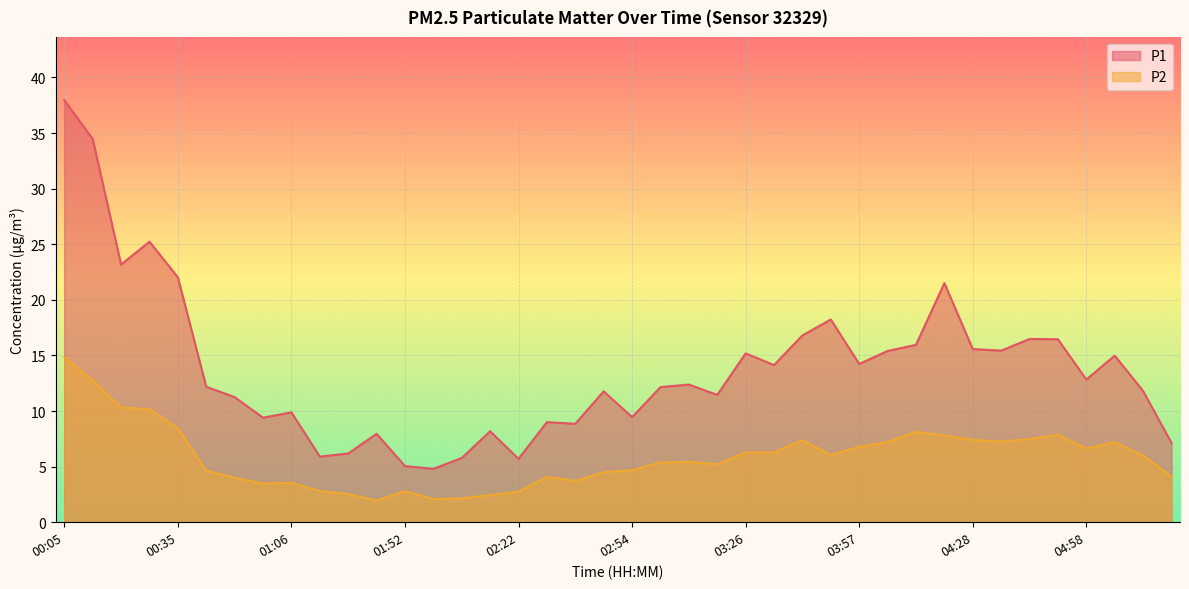

Reading left to right, what are all the values shown in this chart?

P1: 00:05=38.0	00:13=34.5	00:20=23.2	00:28=25.2	00:35=22.0	00:43=12.2	00:50=11.2	00:58=9.4	01:06=9.9	01:21=5.9	01:28=6.2	01:36=8.0	01:52=5.0	01:59=4.8	02:07=5.8	02:15=8.2	02:22=5.7	02:31=9.0	02:39=8.8	02:46=11.8	02:54=9.4	03:02=12.2	03:10=12.4	03:18=11.4	03:26=15.2	03:34=14.1	03:42=16.8	03:50=18.2	03:57=14.2	04:05=15.4	04:13=15.9	04:20=21.5	04:28=15.6	04:36=15.4	04:43=16.5	04:51=16.4	04:58=12.8	05:06=15.0	05:14=11.8	05:21=7.1
P2: 00:05=14.8	00:13=12.8	00:20=10.3	00:28=10.2	00:35=8.4	00:43=4.7	00:50=4.0	00:58=3.5	01:06=3.5	01:21=2.8	01:28=2.5	01:36=1.9	01:52=2.8	01:59=2.1	02:07=2.1	02:15=2.5	02:22=2.8	02:31=4.1	02:39=3.7	02:46=4.5	02:54=4.7	03:02=5.4	03:10=5.4	03:18=5.2	03:26=6.3	03:34=6.3	03:42=7.4	03:50=6.0	03:57=6.8	04:05=7.2	04:13=8.1	04:20=7.8	04:28=7.4	04:36=7.2	04:43=7.5	04:51=7.9	04:58=6.6	05:06=7.2	05:14=6.0	05:21=4.1